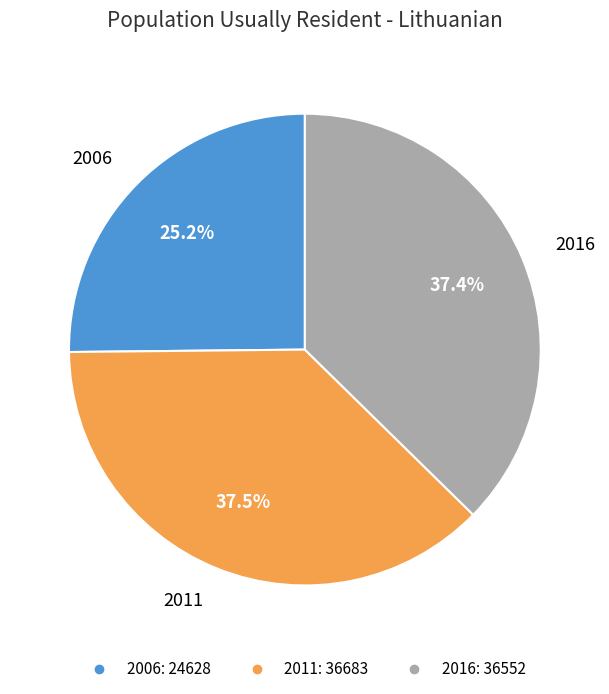

How many segments does this pie chart have?

3